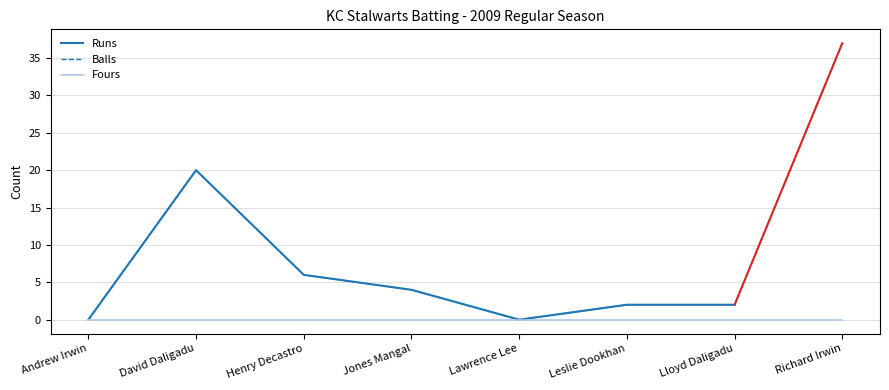

Rank the series by their maximum value, from lowest to highest.

Fours, Runs, Balls